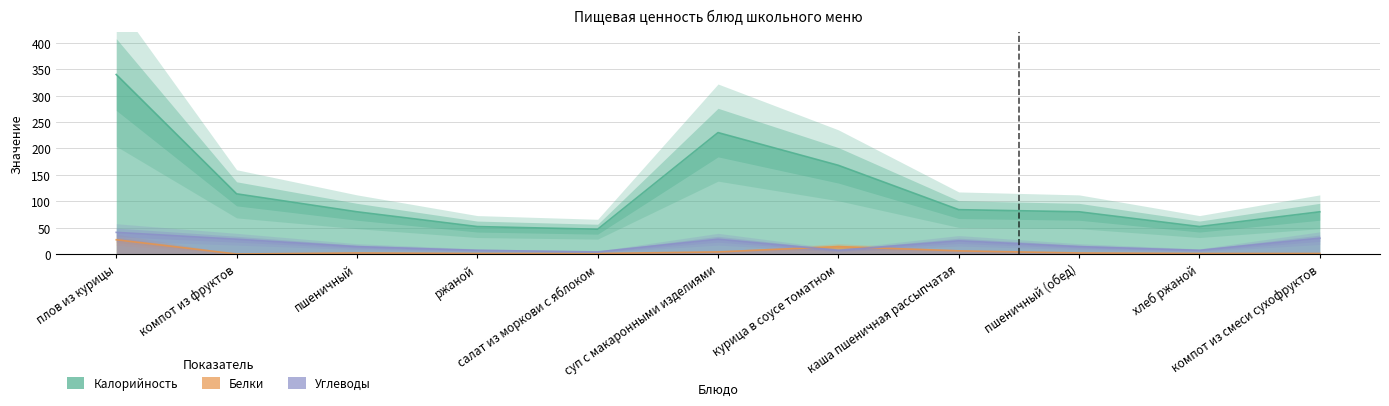

At how many categories does at least one series exceed 201?

2